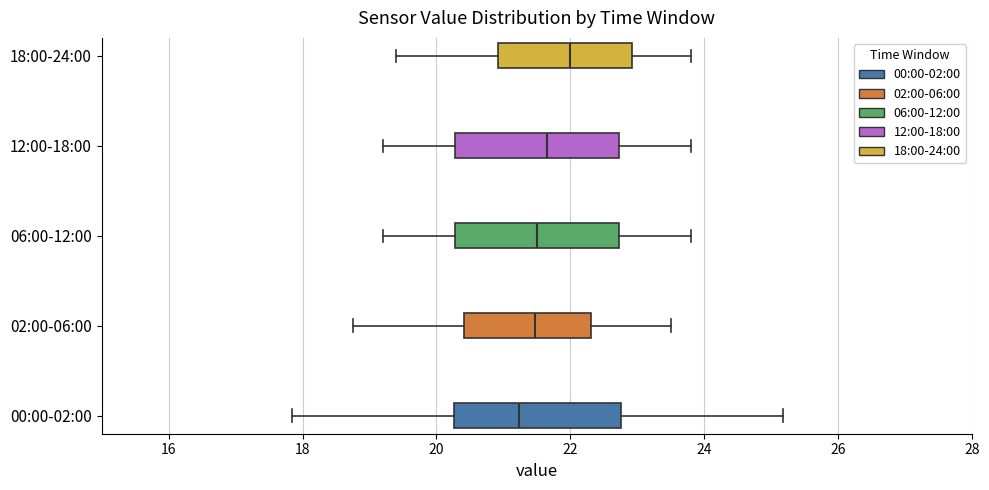

Which box has the furthest to the left median line?

00:00-02:00